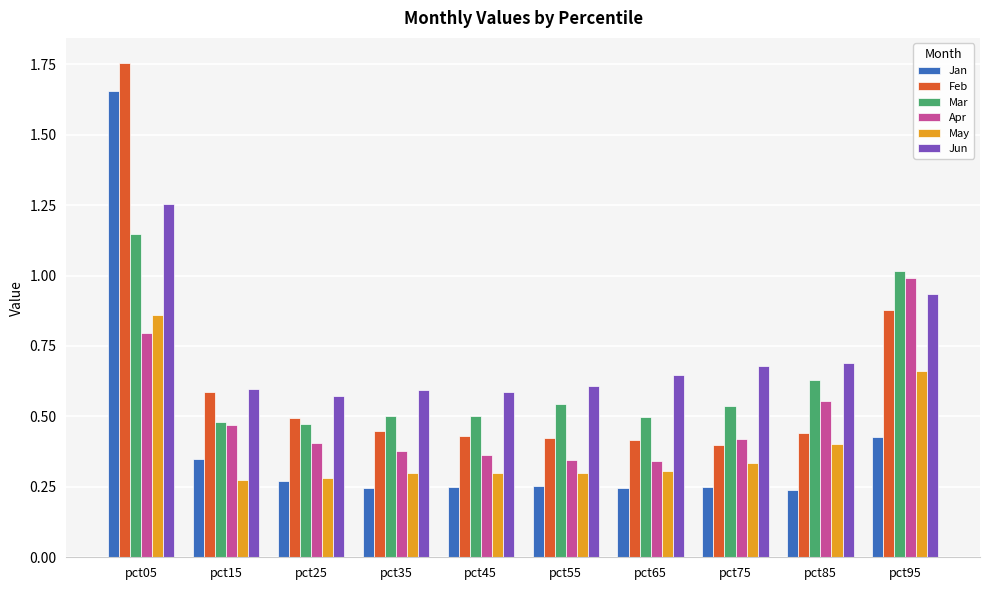

Which category has the highest value in the Jun series?

pct05